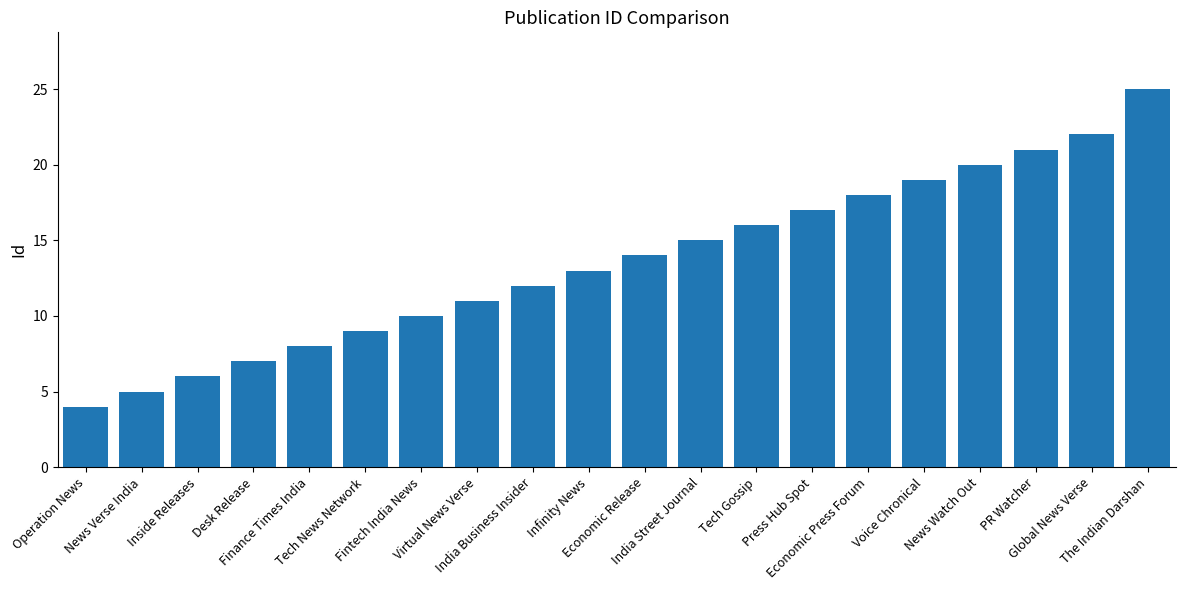

What is the value of the 7th bar from the left?

10